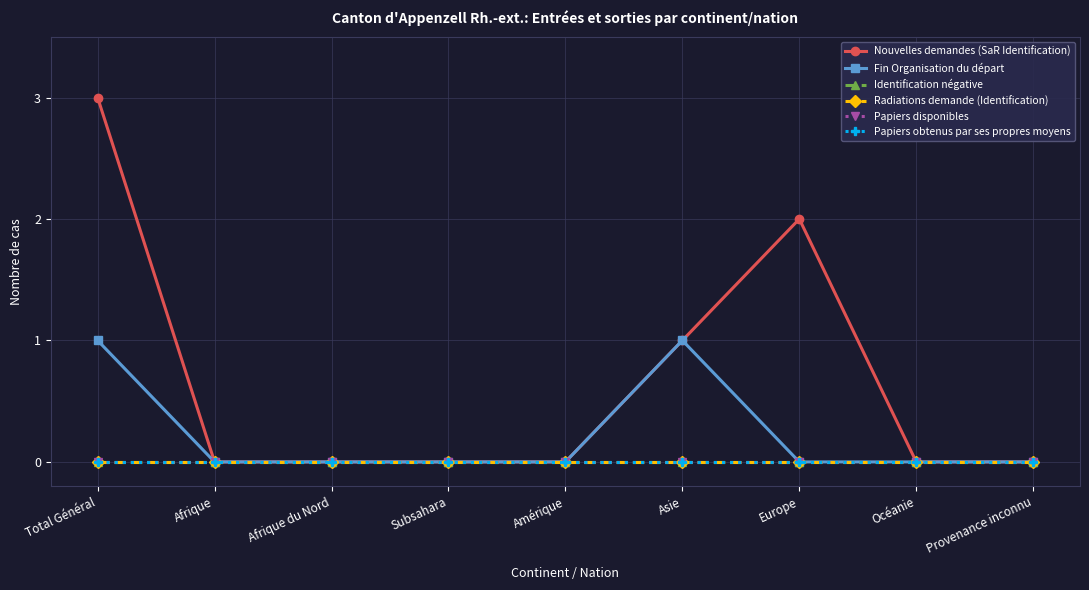

What is the label of the 8th point from the right?

Afrique